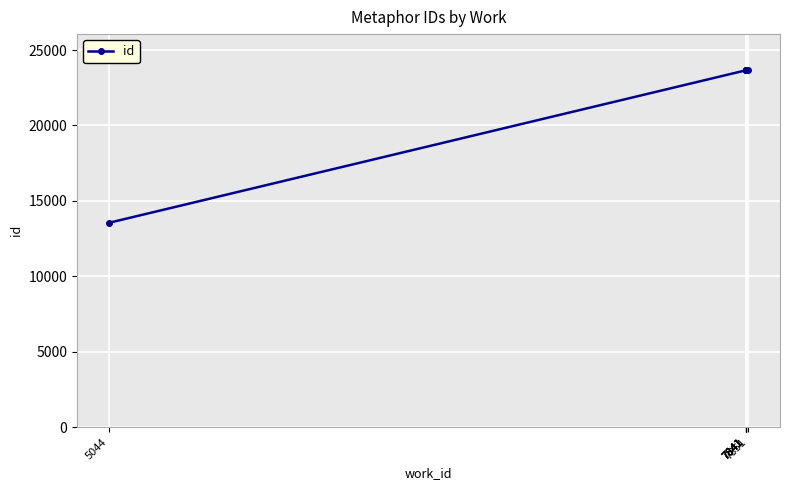

What is the minimum value shown in the chart?

13549